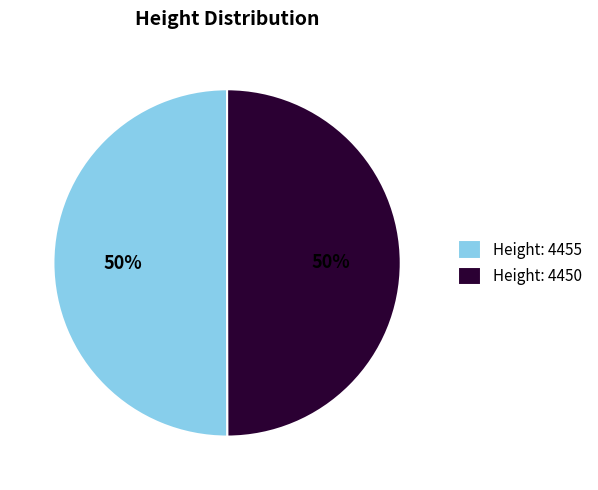

The Height: 4455 slice represents 50% of the pie. True or false?

True